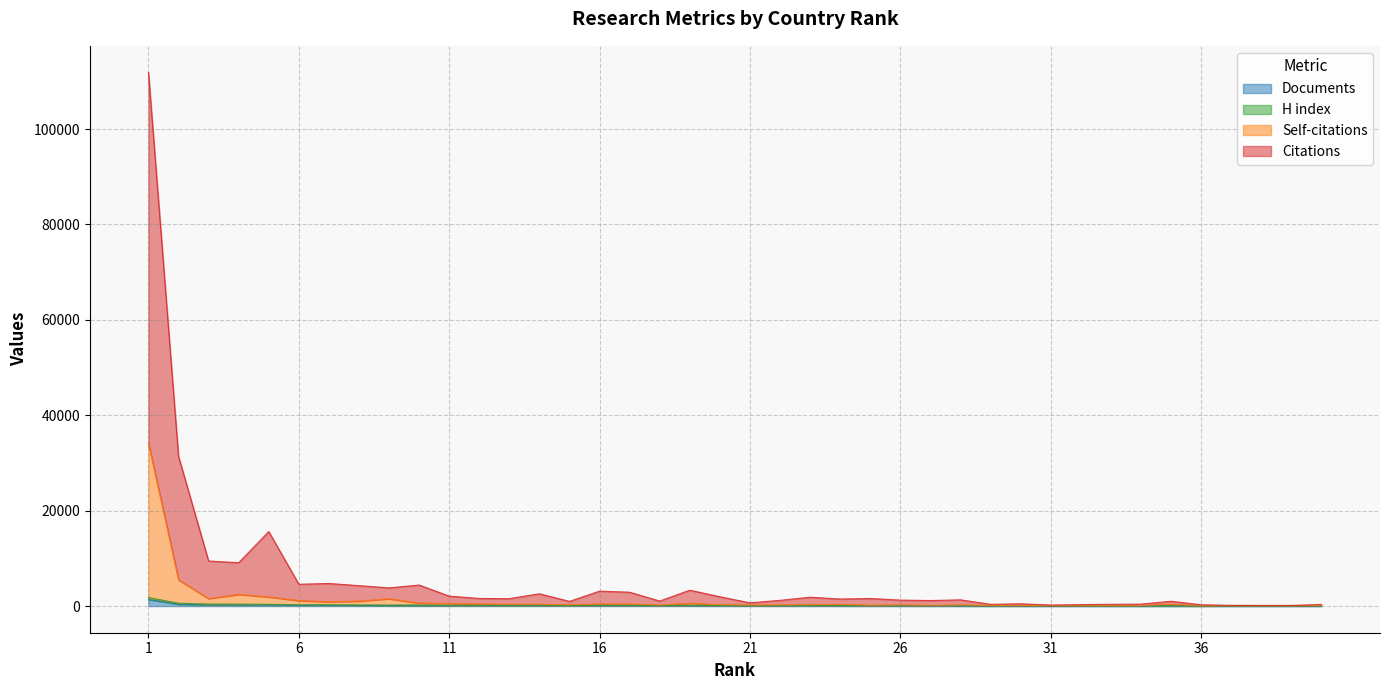

Does the chart have visible grid lines?

Yes